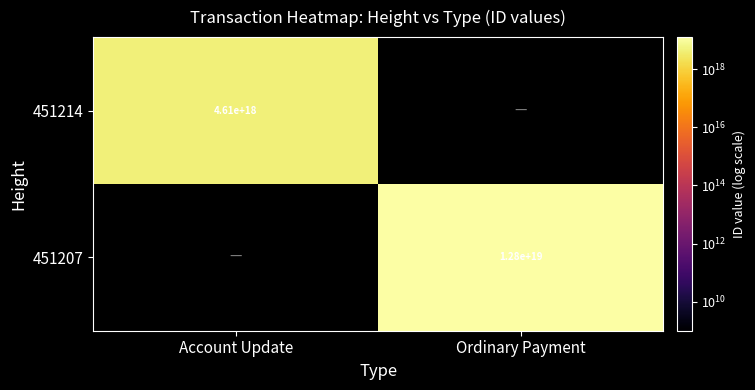

Which category has the lowest value across all series?

Account Update